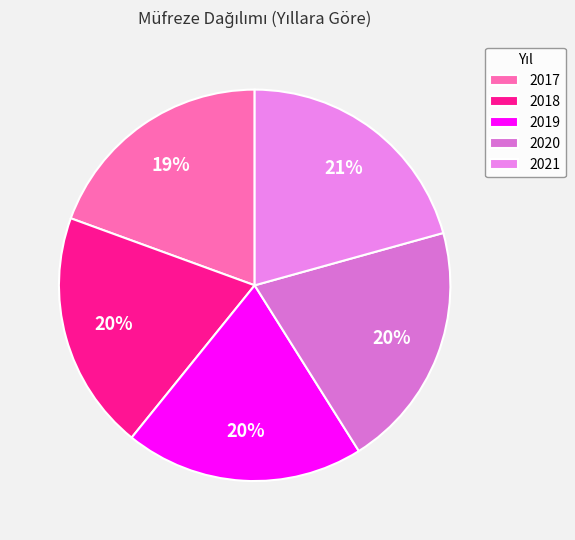

To the nearest percent, what is the difference between the 2021 and 2019 slice percentages?

1%